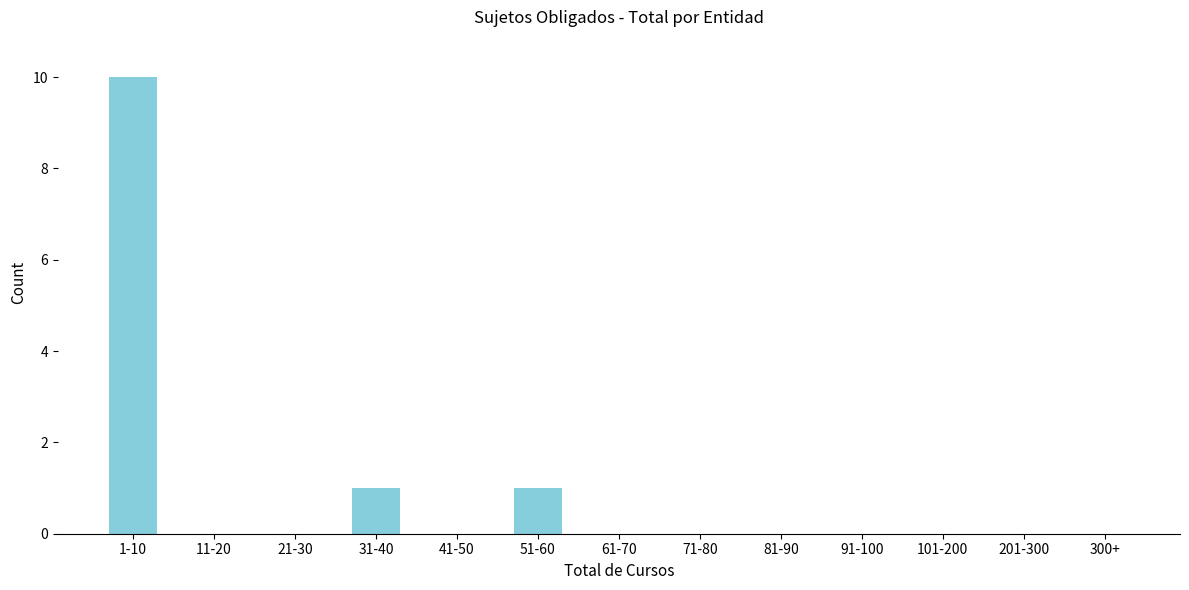

What is the sum of all values?

12